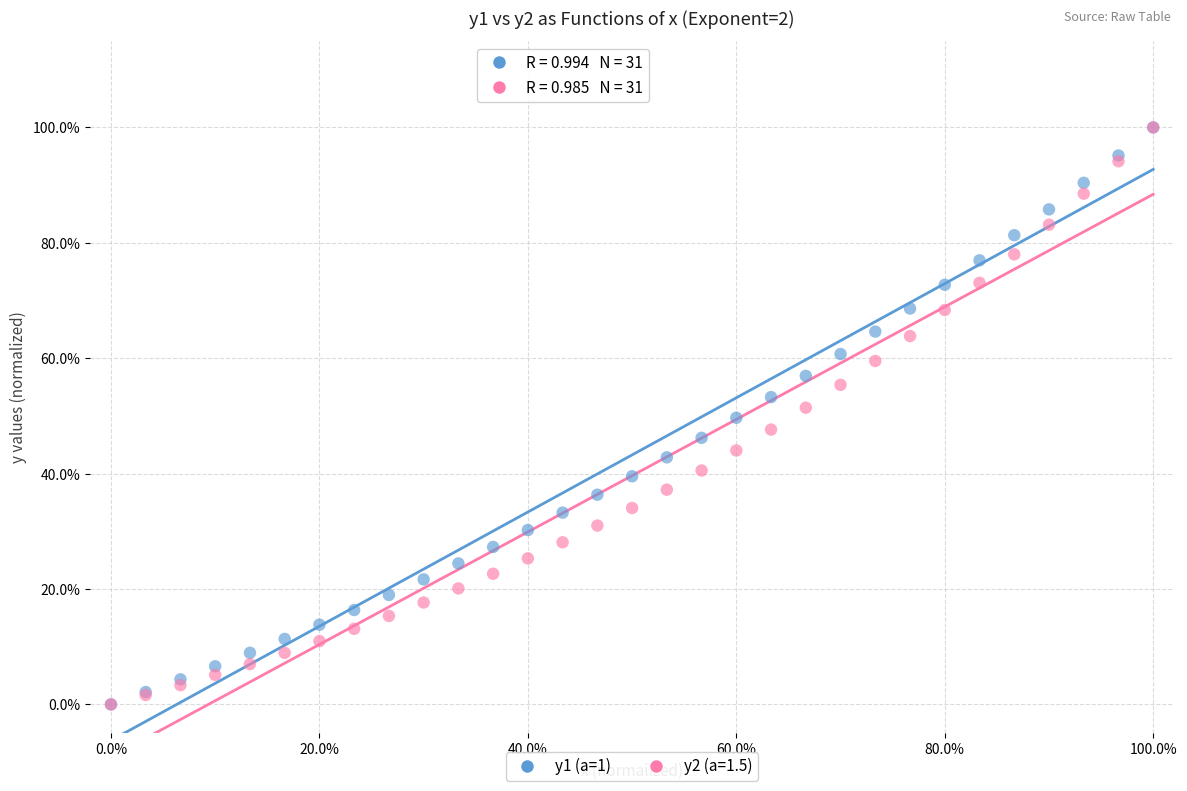

What are all the series names shown in the legend?

y1 (a=1), y2 (a=1.5)